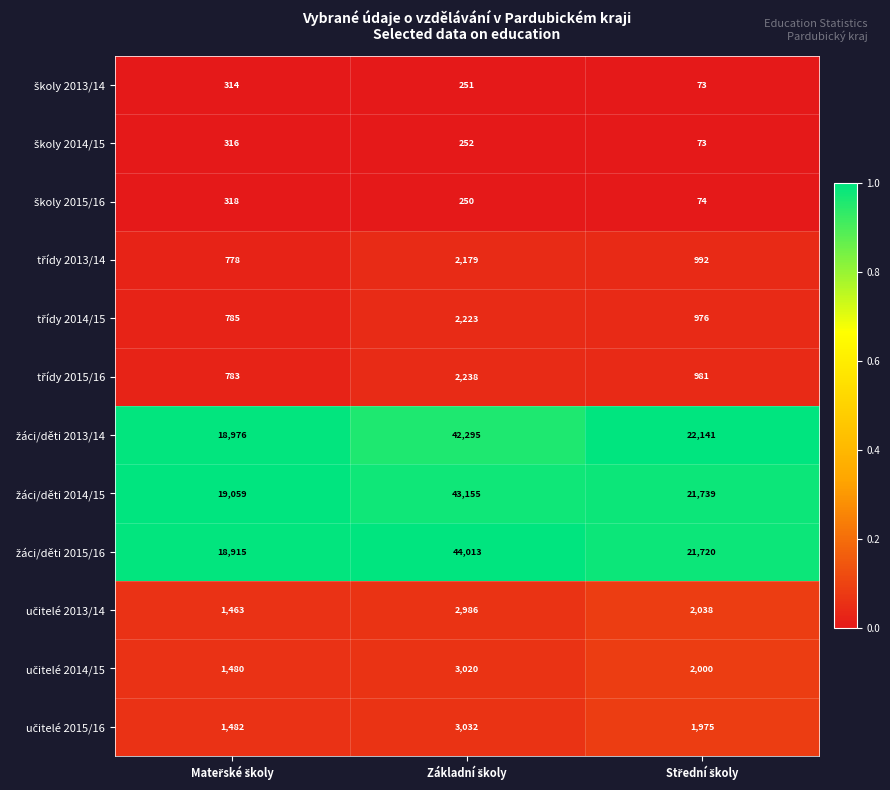

Count the number of categories in the chart.

3